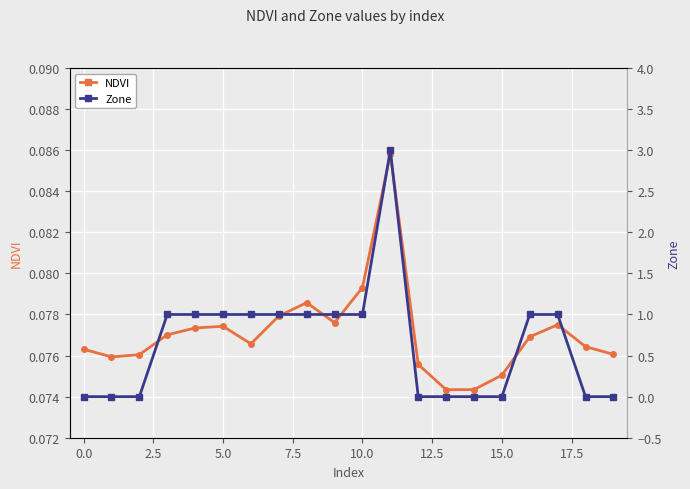

How many Zone values are between 0 and 1?

19